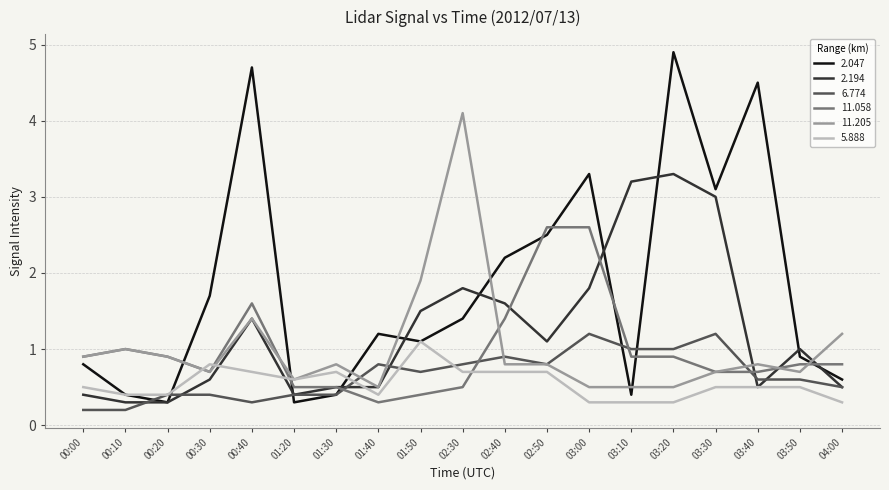

What is the sum of all 2.194 values?

23.7